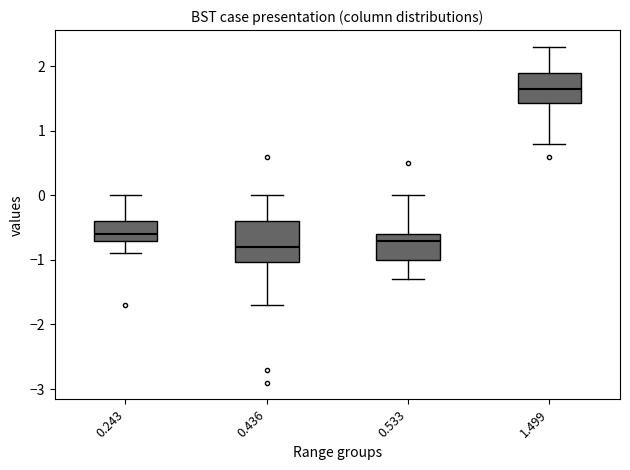

Reading left to right, read every box against the y-axis: the position of its median line, the range the box covers, and the ends of its whiskers. The values are not printed on the chart, so give them approximately, as read against the axis.

0.243: median -0.6, box -0.7 to -0.4, whiskers -0.9 to 0.0
0.436: median -0.8, box -1.0 to -0.4, whiskers -1.7 to 0.0
0.533: median -0.7, box -1.0 to -0.6, whiskers -1.3 to 0.0
1.499: median 1.7, box 1.4 to 1.9, whiskers 0.8 to 2.3